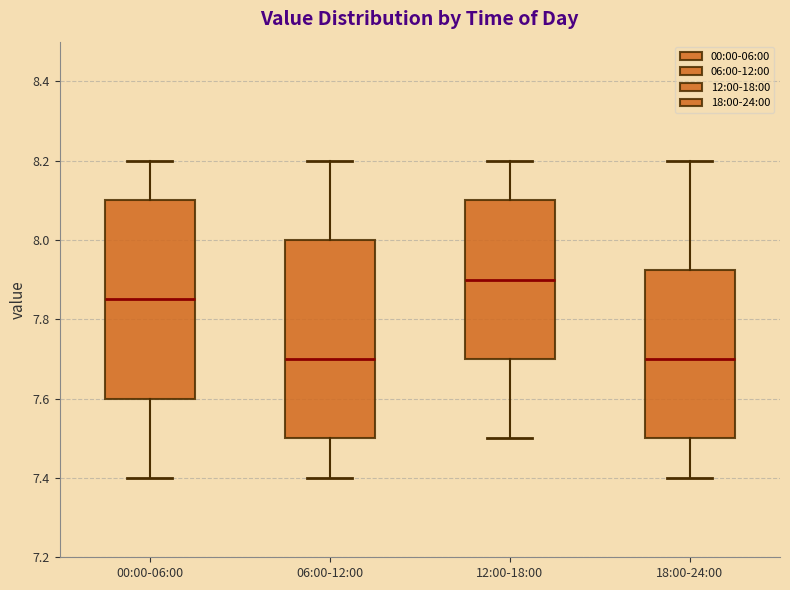

Reading left to right, transcribe this box plot: for each box, give where its median line is, the range the box spans, and where its two whiskers end, as read against the y-axis. The values are not printed on the chart, so give them approximately, as read against the axis.

00:00-06:00: median 7.86, box 7.60 to 8.10, whiskers 7.40 to 8.20
06:00-12:00: median 7.70, box 7.50 to 8.00, whiskers 7.40 to 8.20
12:00-18:00: median 7.90, box 7.70 to 8.10, whiskers 7.50 to 8.20
18:00-24:00: median 7.70, box 7.50 to 7.92, whiskers 7.40 to 8.20